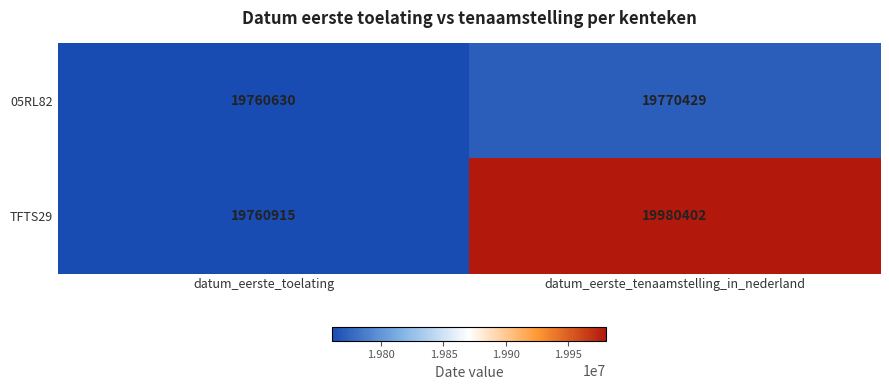

Count the number of data series in this chart.

2